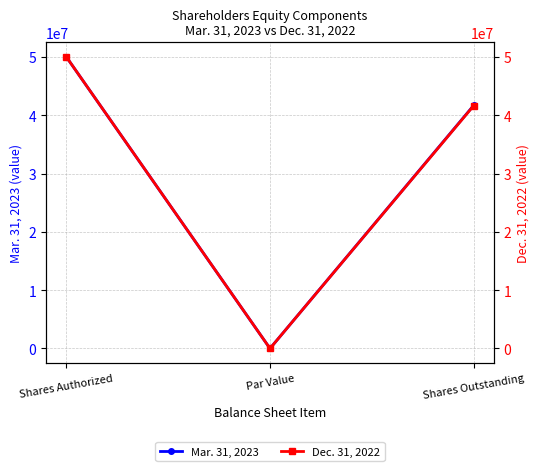

What is the sum of all Dec. 31, 2022 values?

91631118